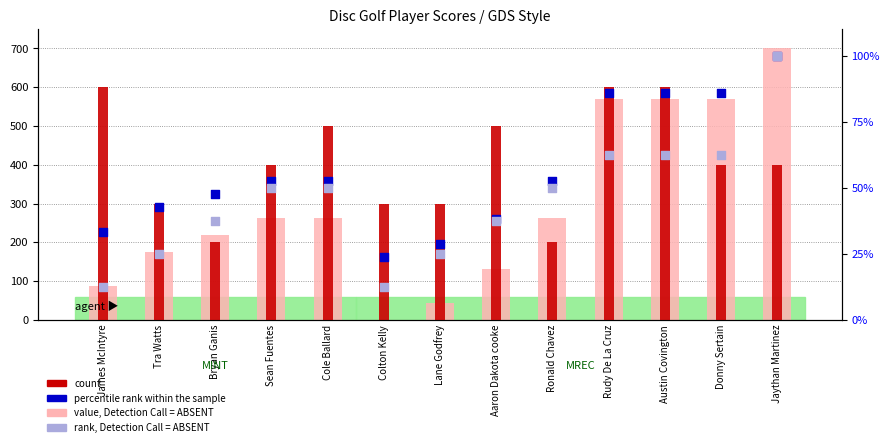

Which series reaches the maximum Y coordinate?

value, Detection Call = ABSENT